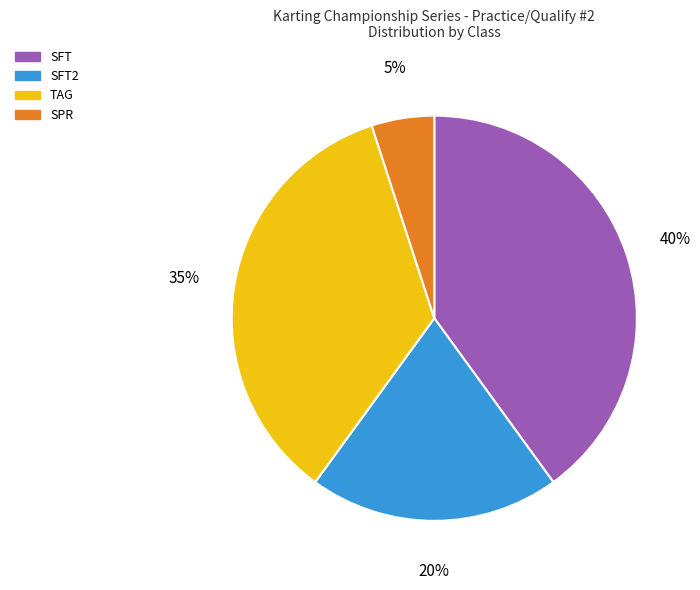

To the nearest percent, what is the difference between the largest and smallest slice percentages?

35%